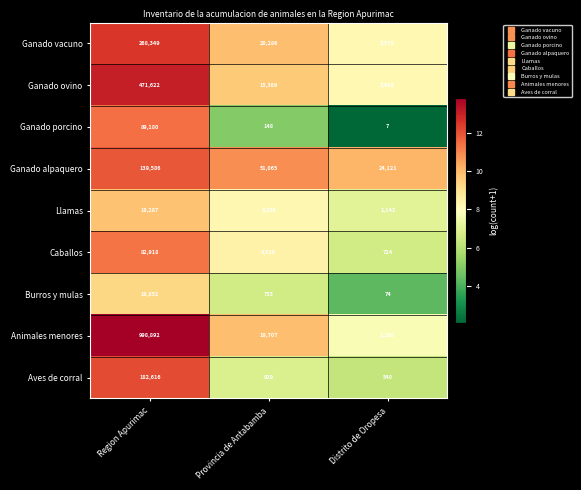

Rank the series at Provincia de Antabamba from highest to lowest value.

Ganado alpaquero, Ganado vacuno, Animales menores, Ganado ovino, Caballos, Llamas, Aves de corral, Burros y mulas, Ganado porcino